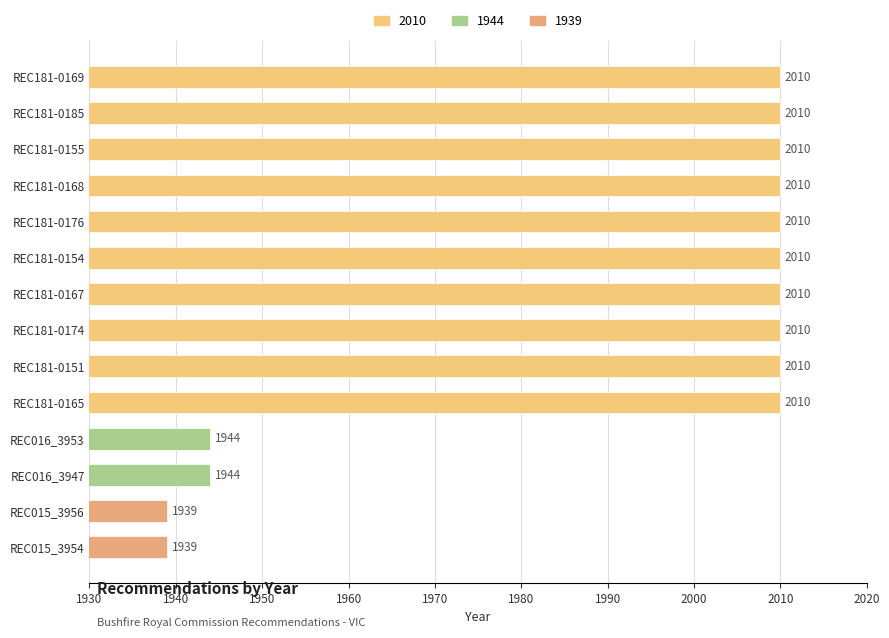

What is the difference between the maximum and minimum values?

71